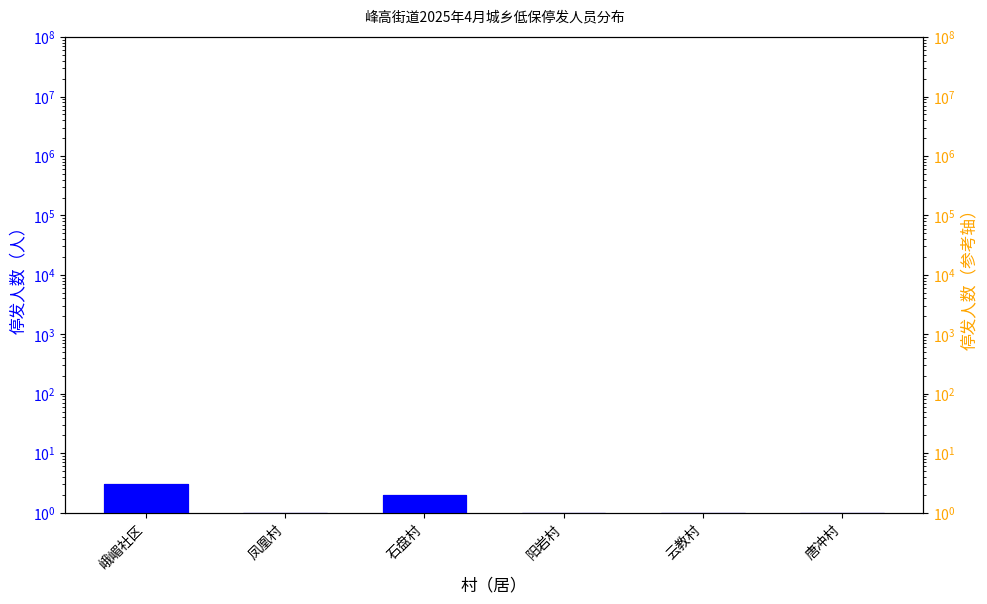

Reading left to right, extract all data points from this chart.

停发人数: 峨嵋社区=3	凤凰村=1	石盘村=2	阳岩村=1	云教村=1	唐冲村=1
停发人数（蓝）: 峨嵋社区=3	凤凰村=1	石盘村=2	阳岩村=1	云教村=1	唐冲村=1
停发人数（橙）: 峨嵋社区=3	凤凰村=1	石盘村=2	阳岩村=1	云教村=1	唐冲村=1